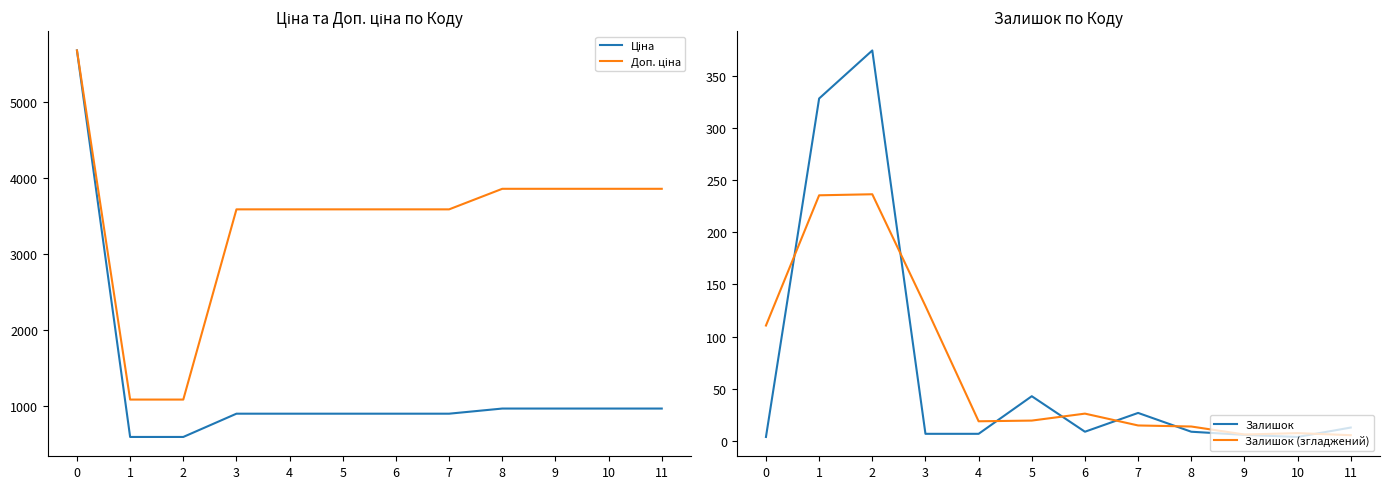

What value does the Залишок (згладжений) series have at 3?

129.3